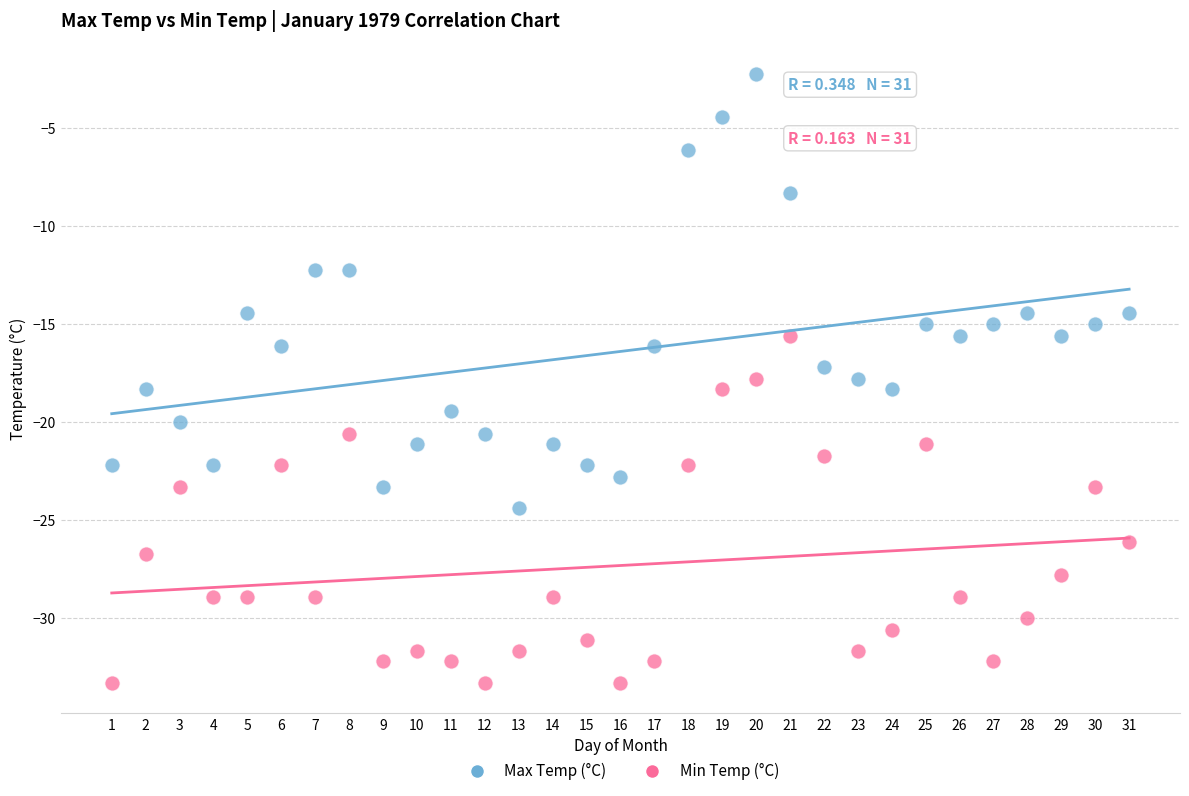

Which series has the largest Y range (max minus min)?

Max Temp (°C)